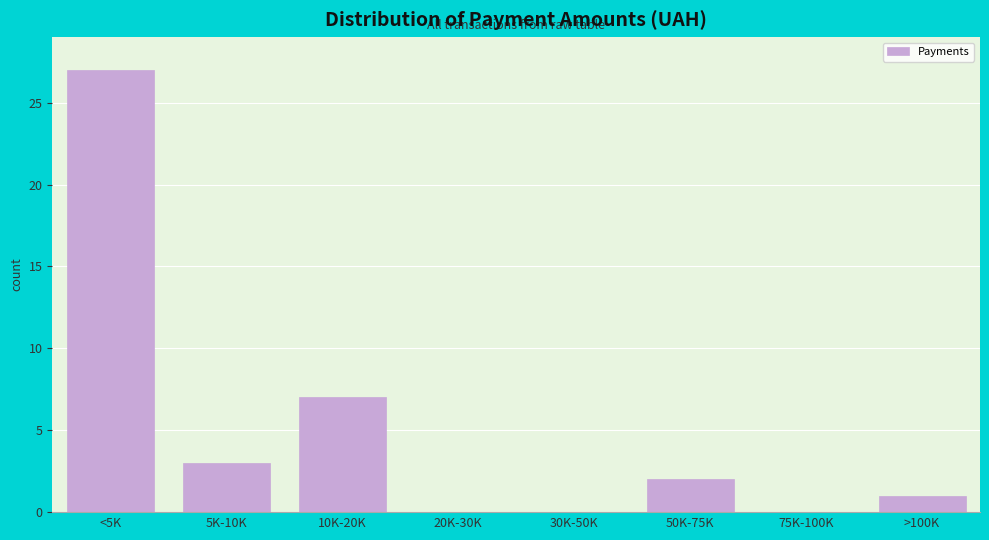

Reading left to right, extract all data points from this chart.

<5K=27	5K-10K=3	10K-20K=7	20K-30K=0	30K-50K=0	50K-75K=2	75K-100K=0	>100K=1